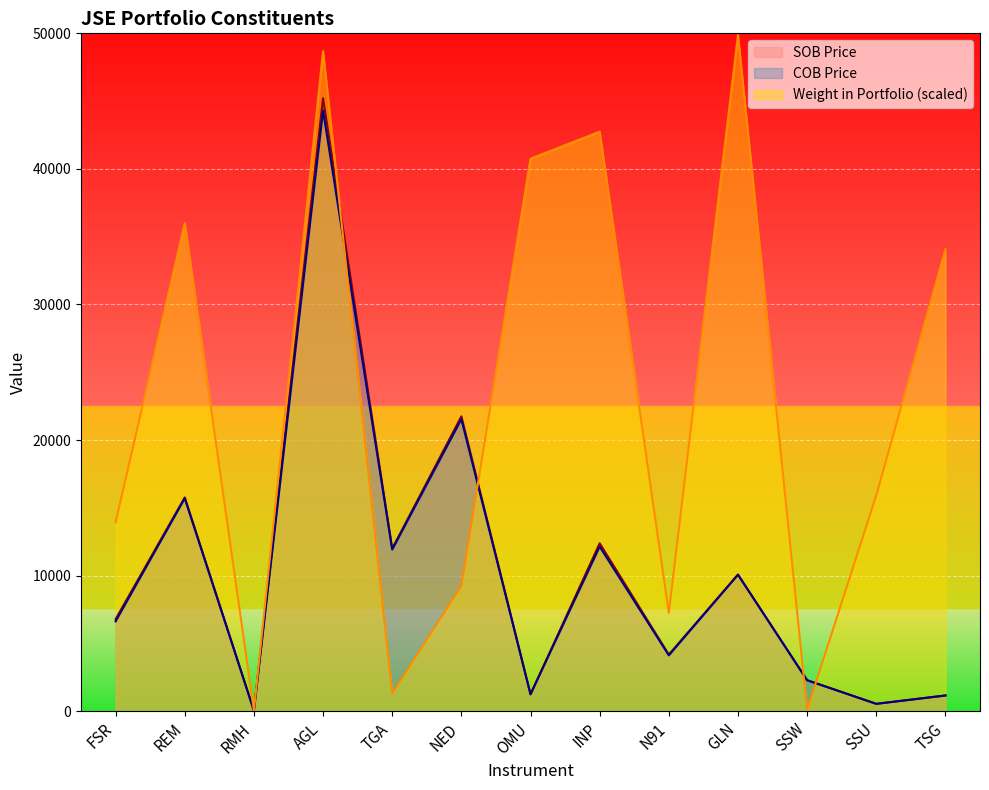

How many intersections are there between COB Price and SOB Price?

2